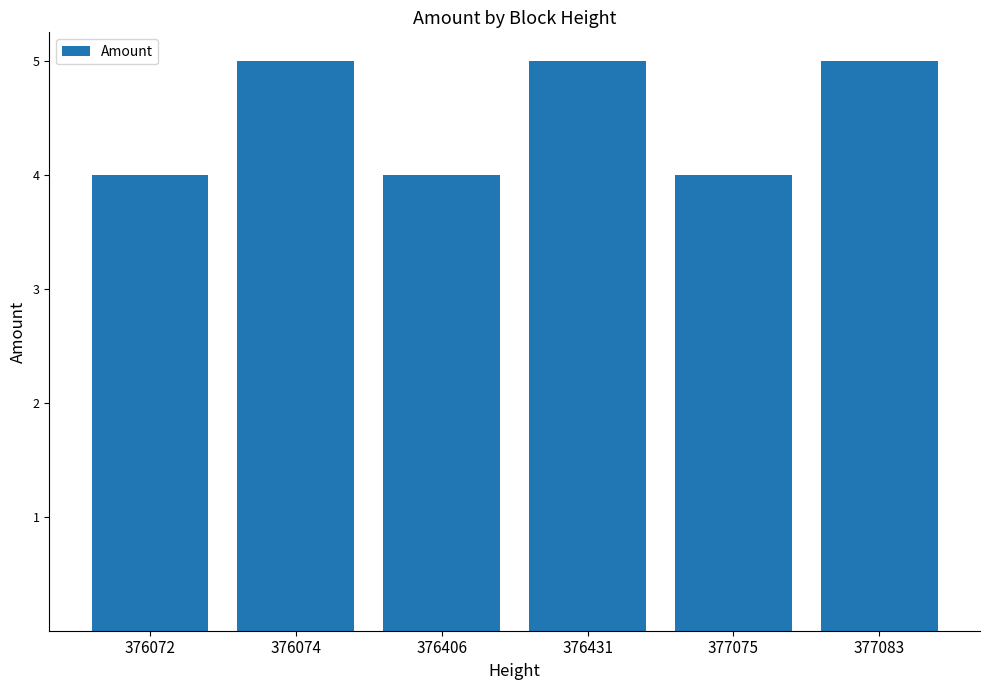

What is the maximum value shown in the chart?

5